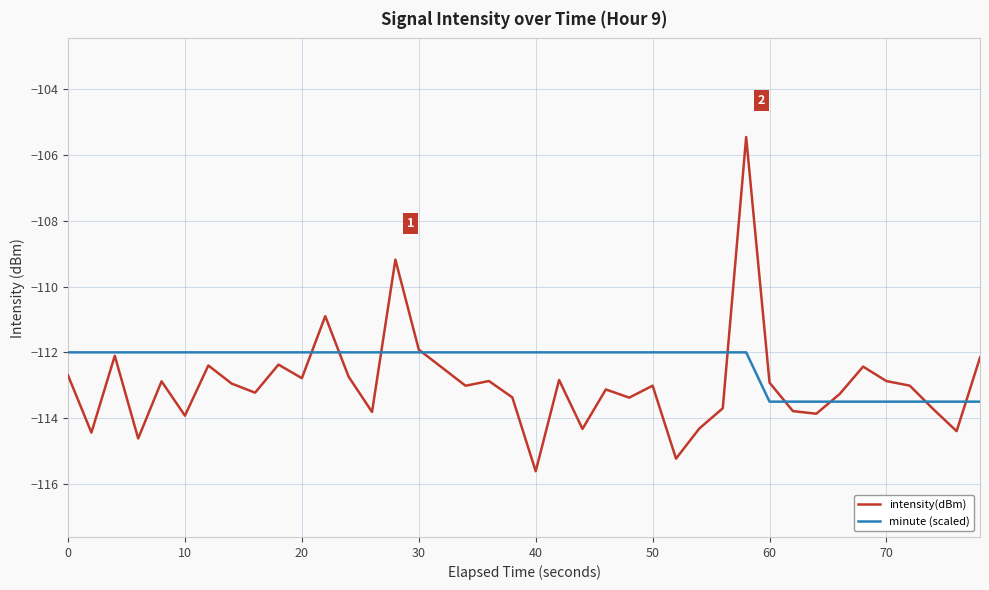

Which series has the widest spread of values?

intensity(dBm)